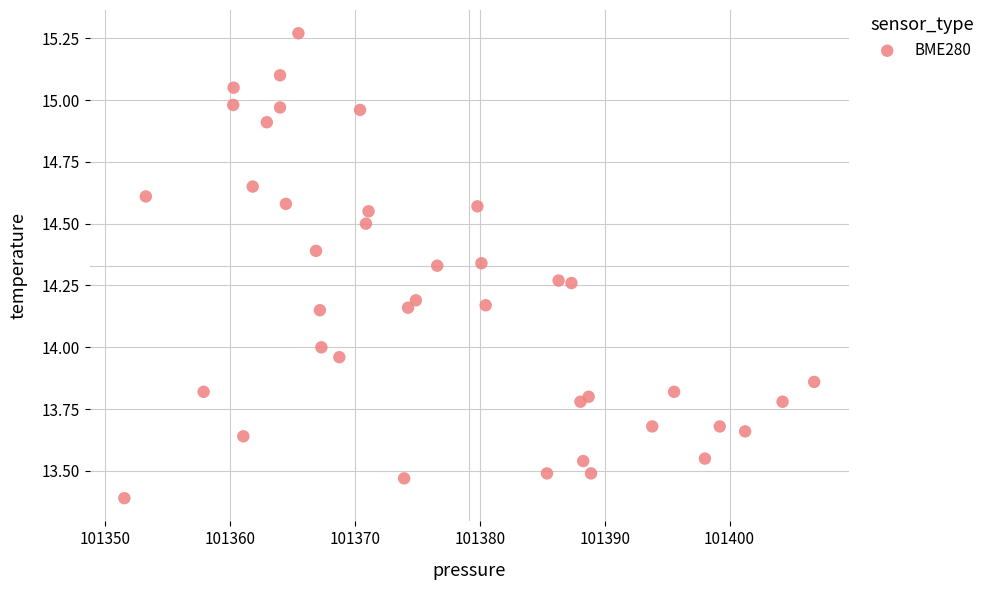

What is the range of Y values (max minus min)?

1.9